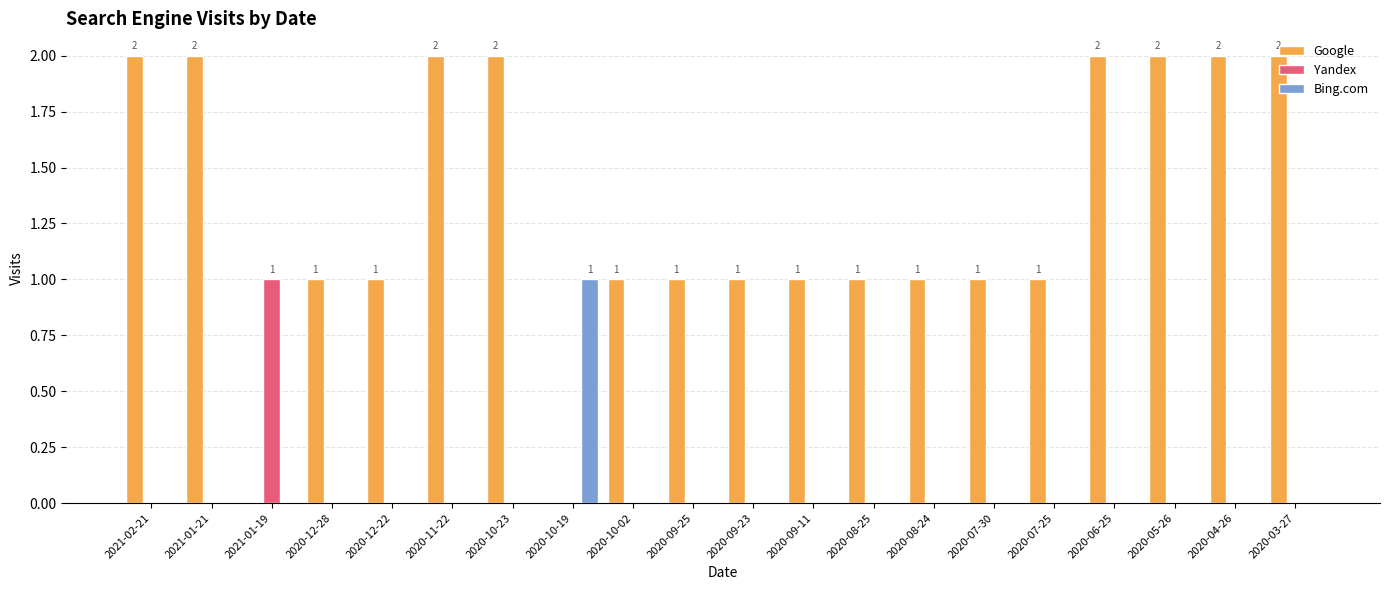

Is the value of Google at 2020-09-23 greater than the value of Yandex at 2020-06-25?

Yes